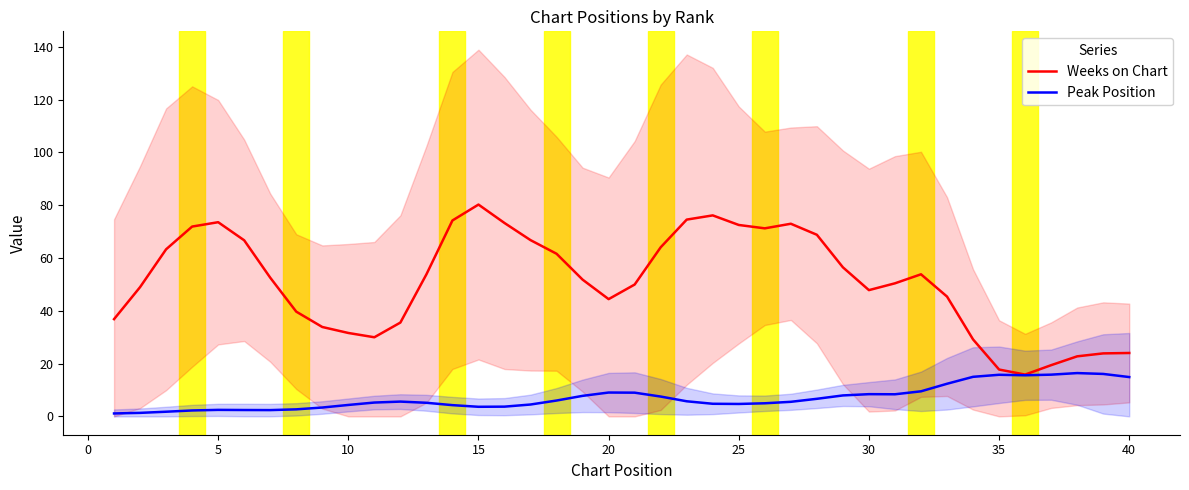

List the series in order of their peak value, lowest first.

Peak Position, Weeks on Chart